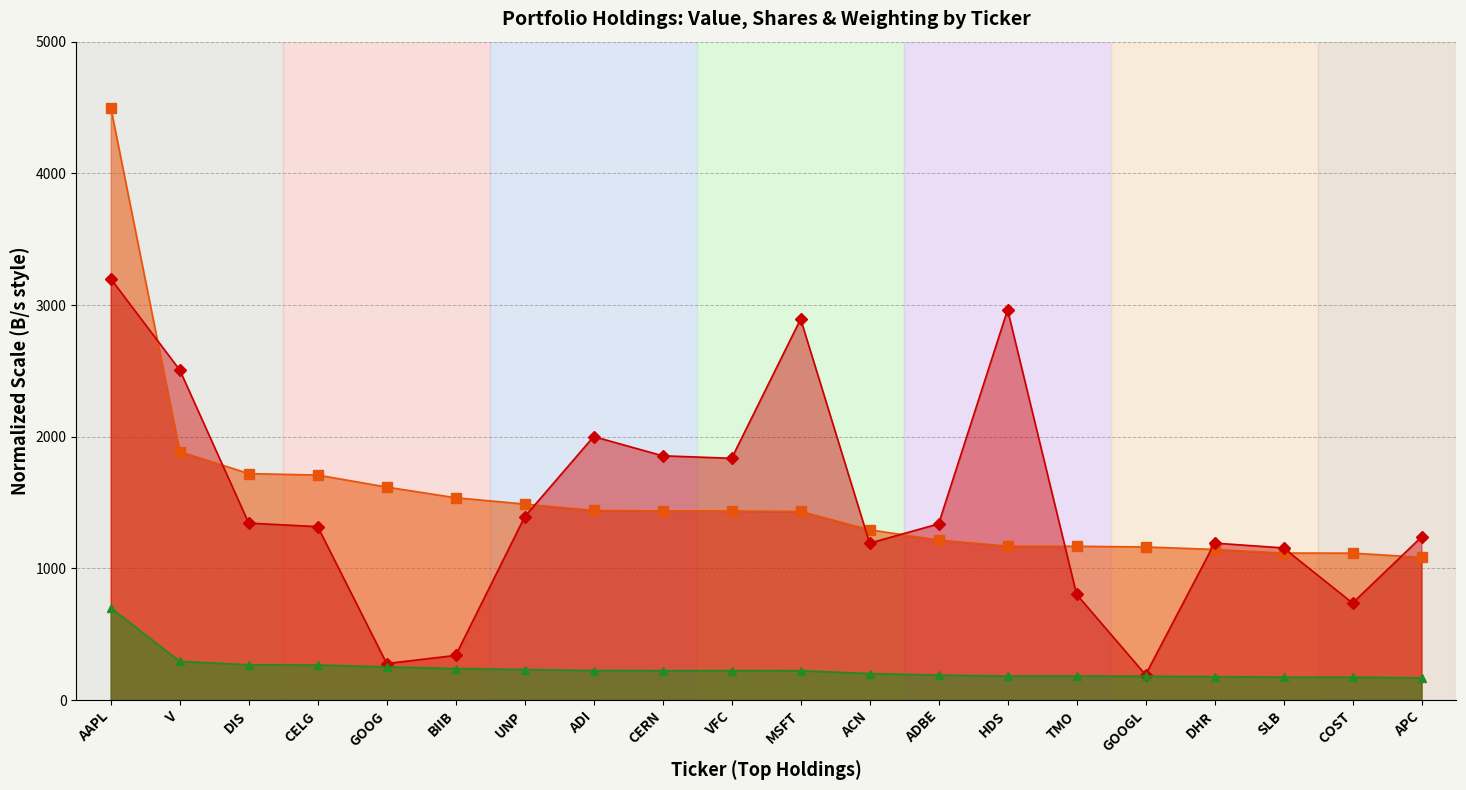

Is it true that Weighting equals 346.9 at CERN?

False